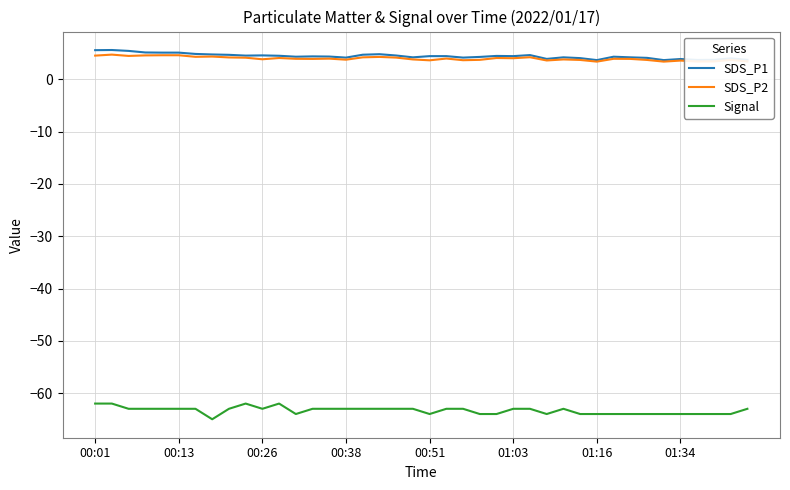

True or false: SDS_P2 and Signal intersect in this chart.

False